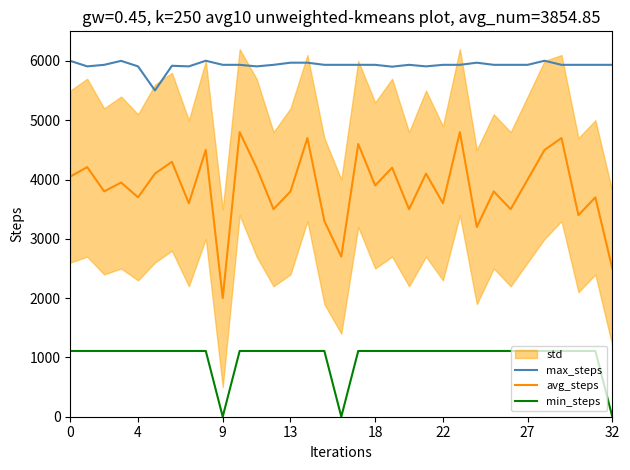

What is the label of the 19th point from the right?

14